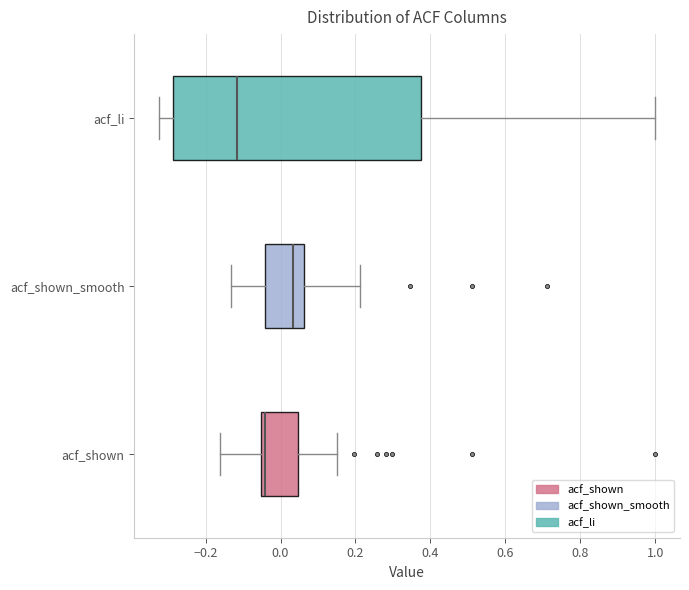

Which box is the widest, from its left edge to its right edge?

acf_li